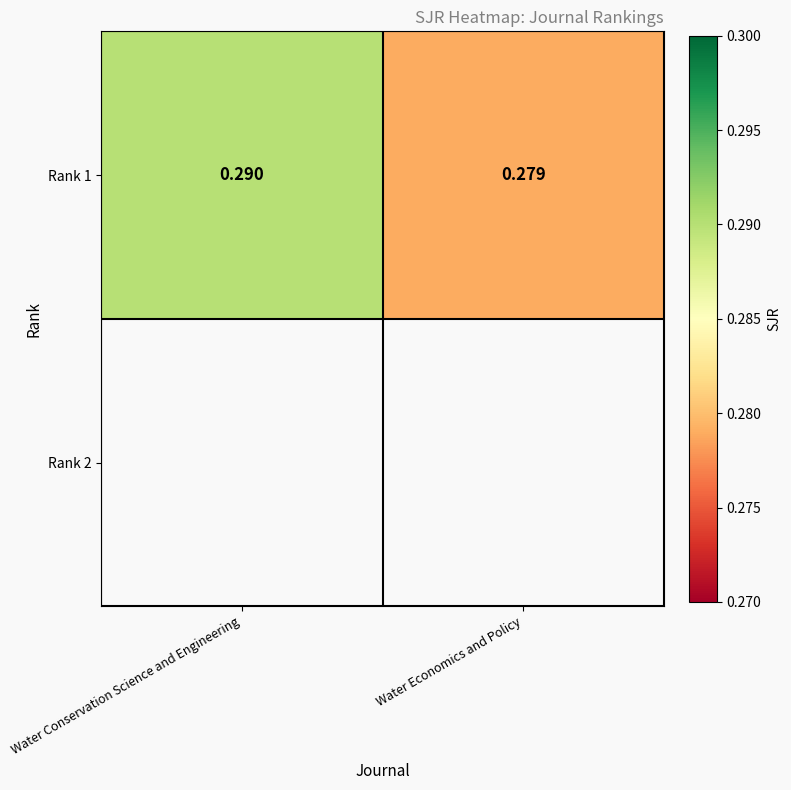

List the labels in order of value, largest first.

Water Conservation Science and Engineering, Water Economics and Policy